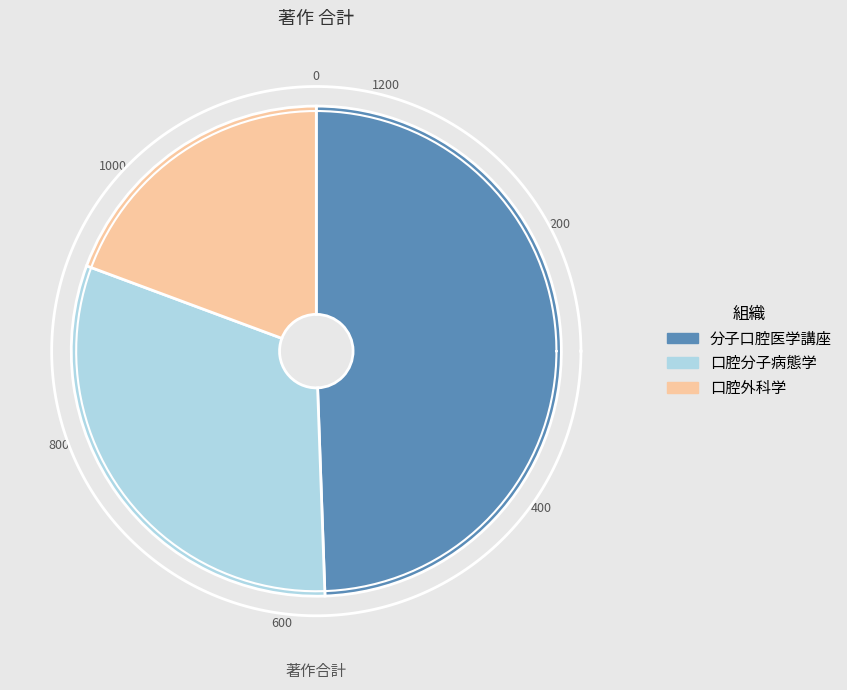

Count the number of slices in the pie.

3